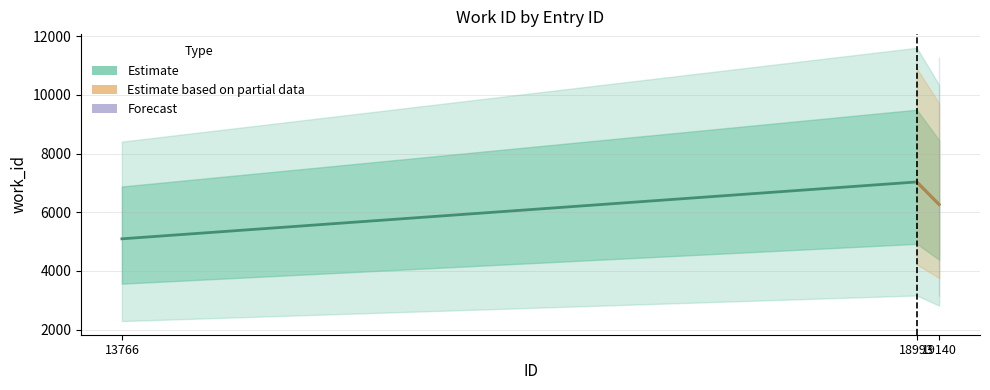

Count the values in the range 5095 to 7033.

3